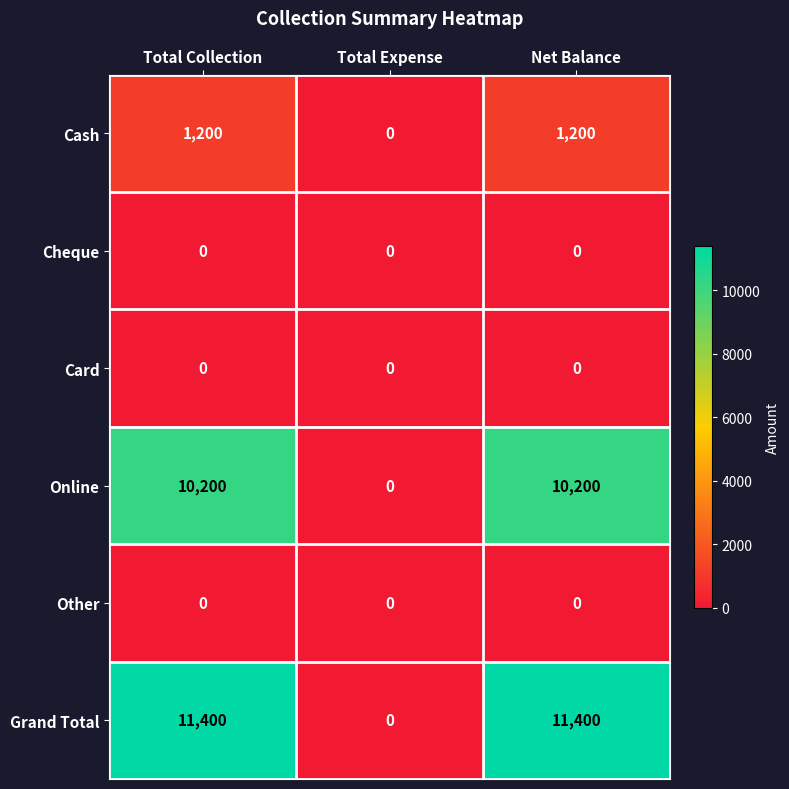

What is the greatest value displayed?

11400